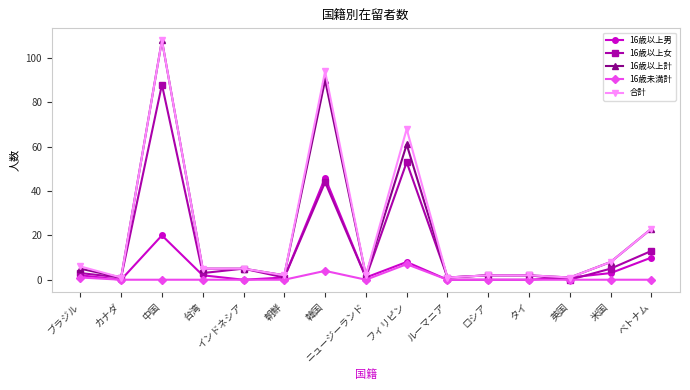

What value does the 16歳未満計 series have at フィリピン?

7